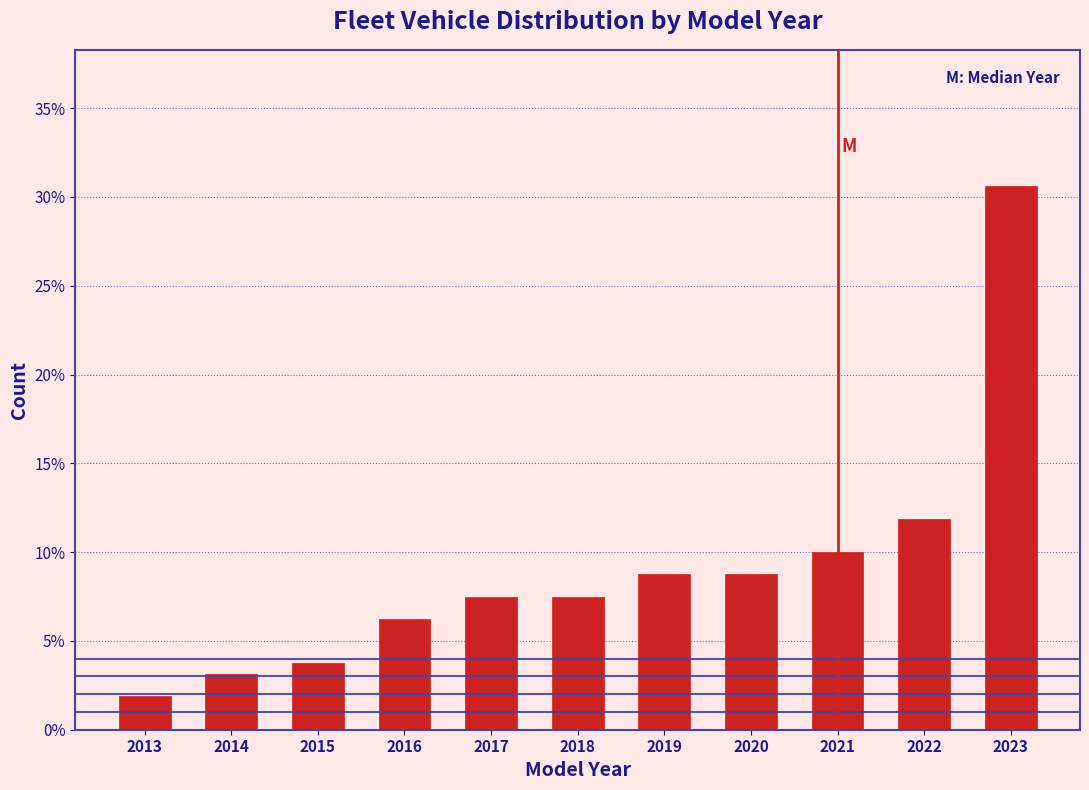

What is the value of the 7th bar from the left?

8.8